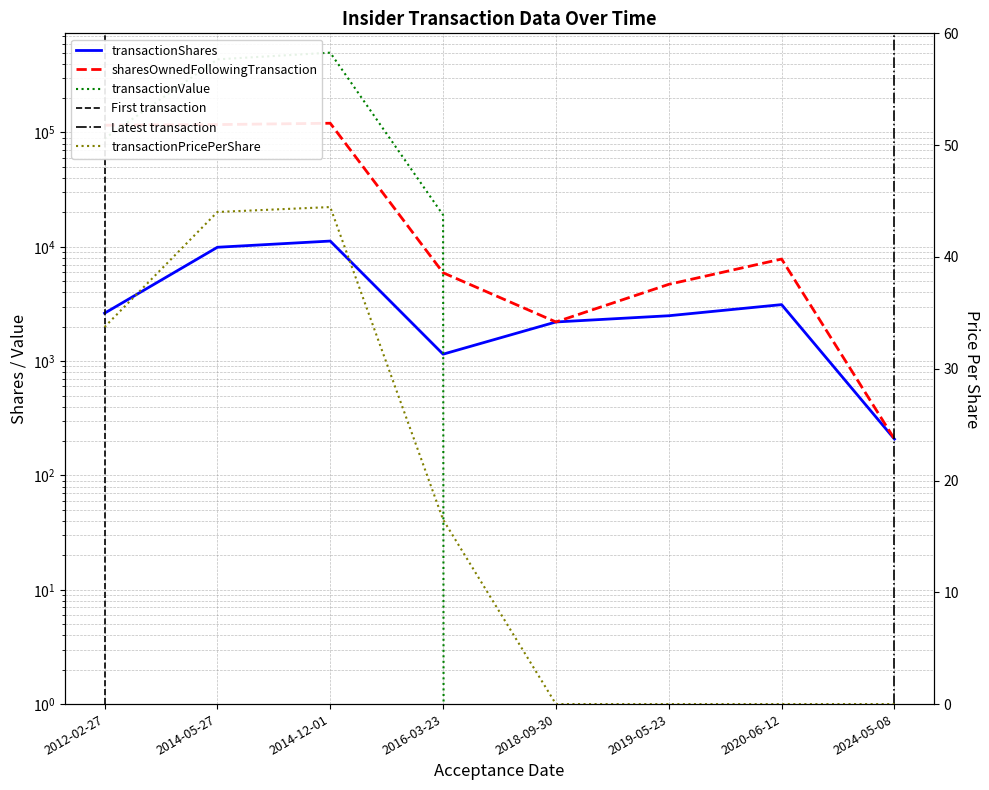

At how many categories does at least one series exceed 316255?

2